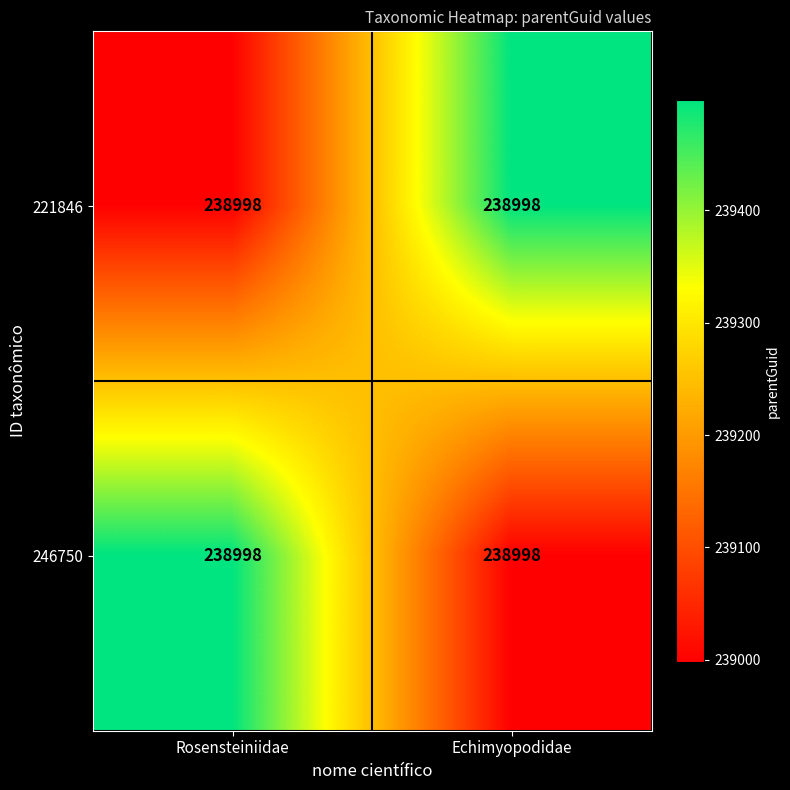

True or false: 221846 has a value of 122927 at Echimyopodidae.

False